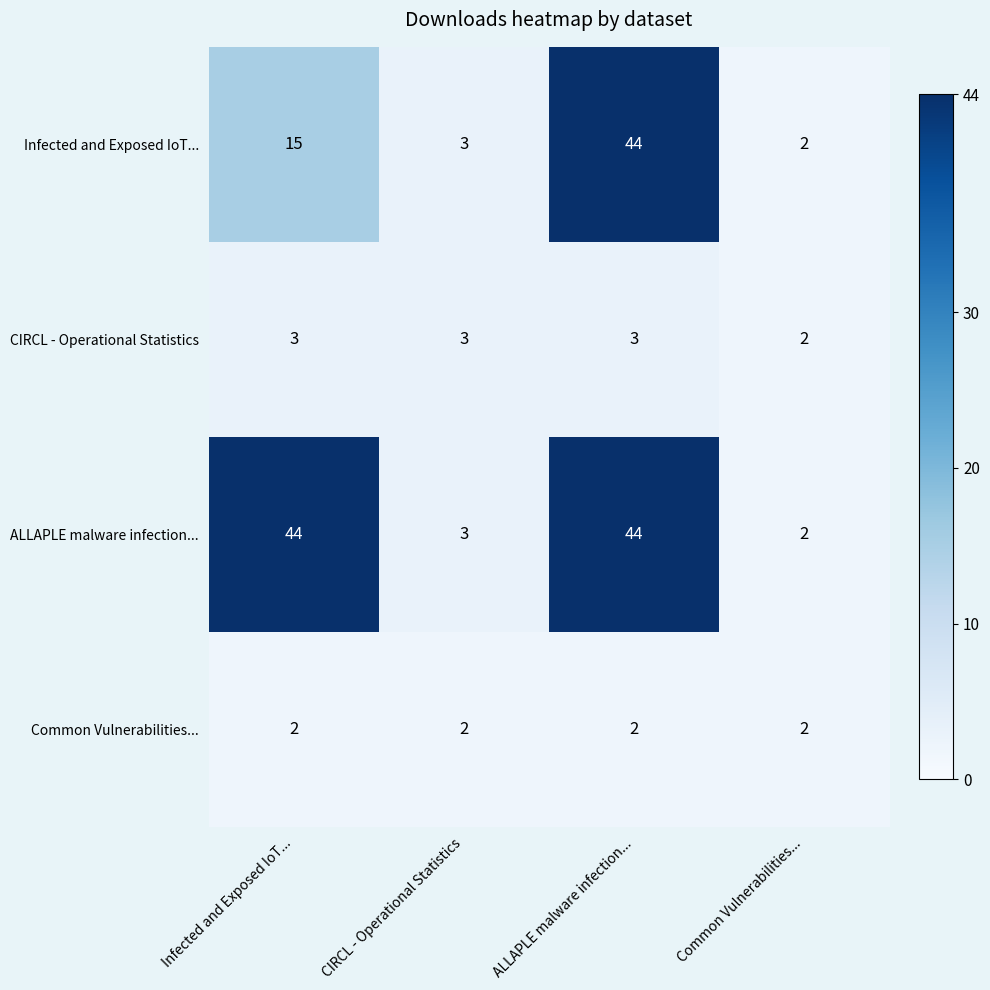

What is the total value across all series at Common Vulnerabilities...?

8